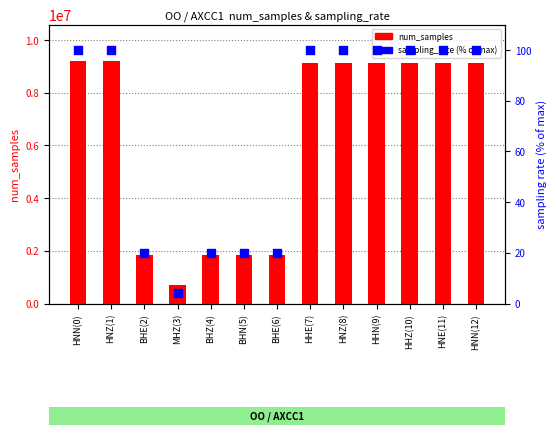

At how many categories does at least one series exceed 8929166?

8